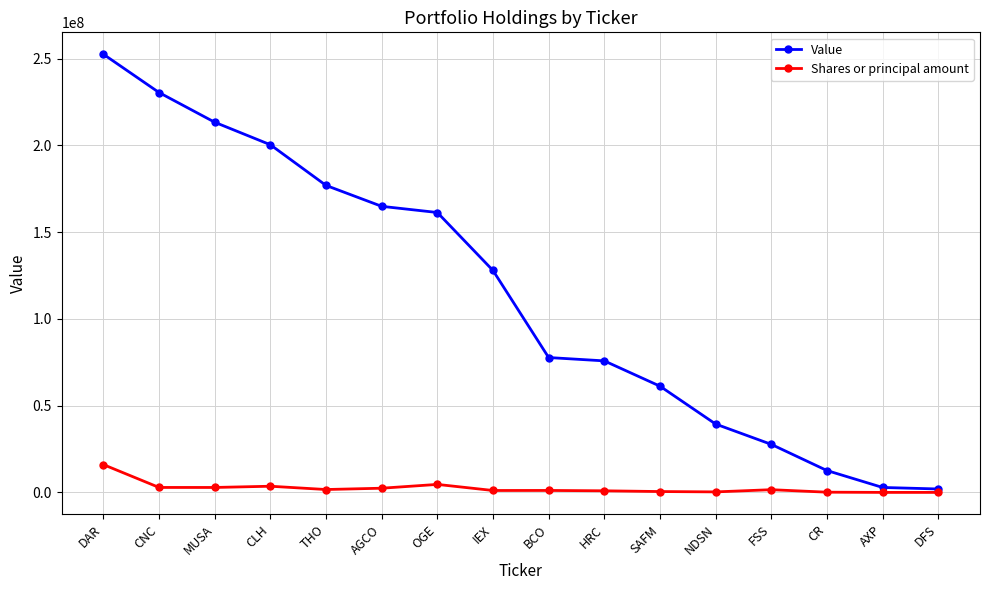

What is the label of the 8th point from the left?

IEX